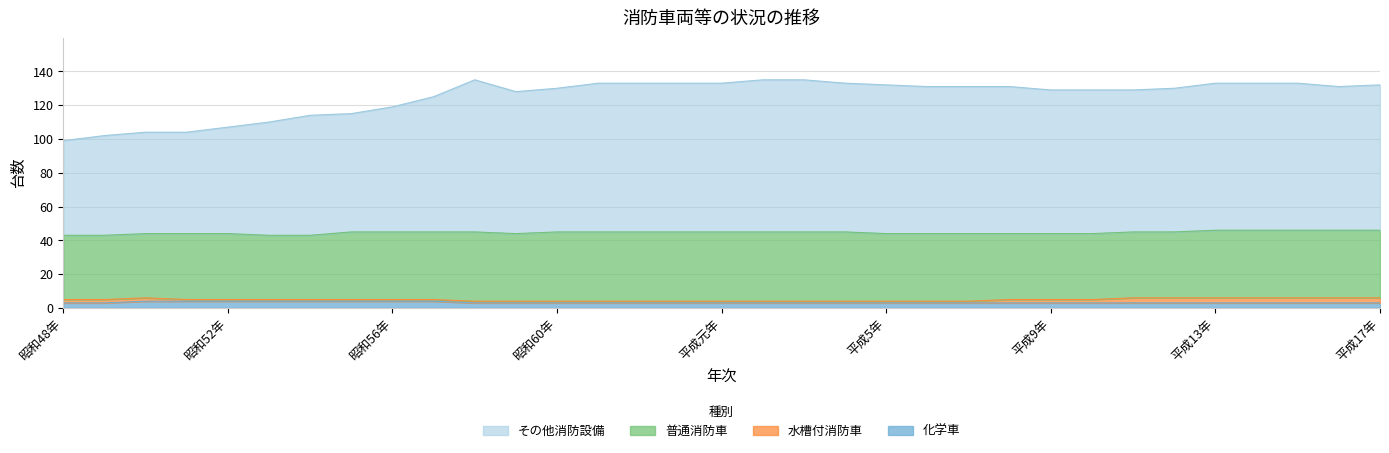

What is the highest value of the 化学車 series?

4